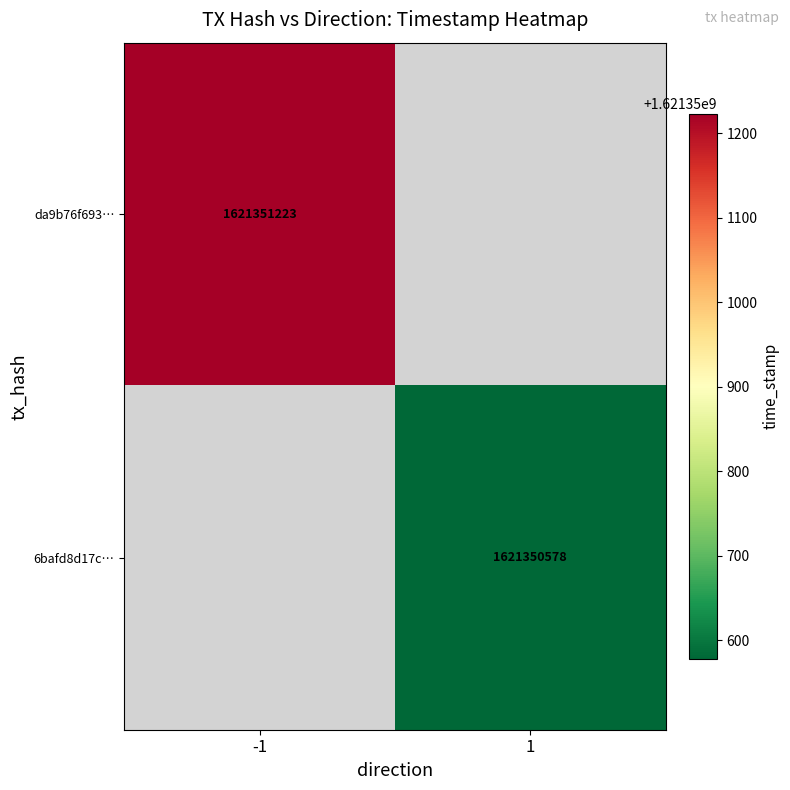

Reading right to left, extract all data points from this chart.

da9b76f693c88ed3223a445a47f6148efbb7d43: 1621351223	-1
6bafd8d17c3882baeddffc1cf62cf194715aaf7: 1621350578	1